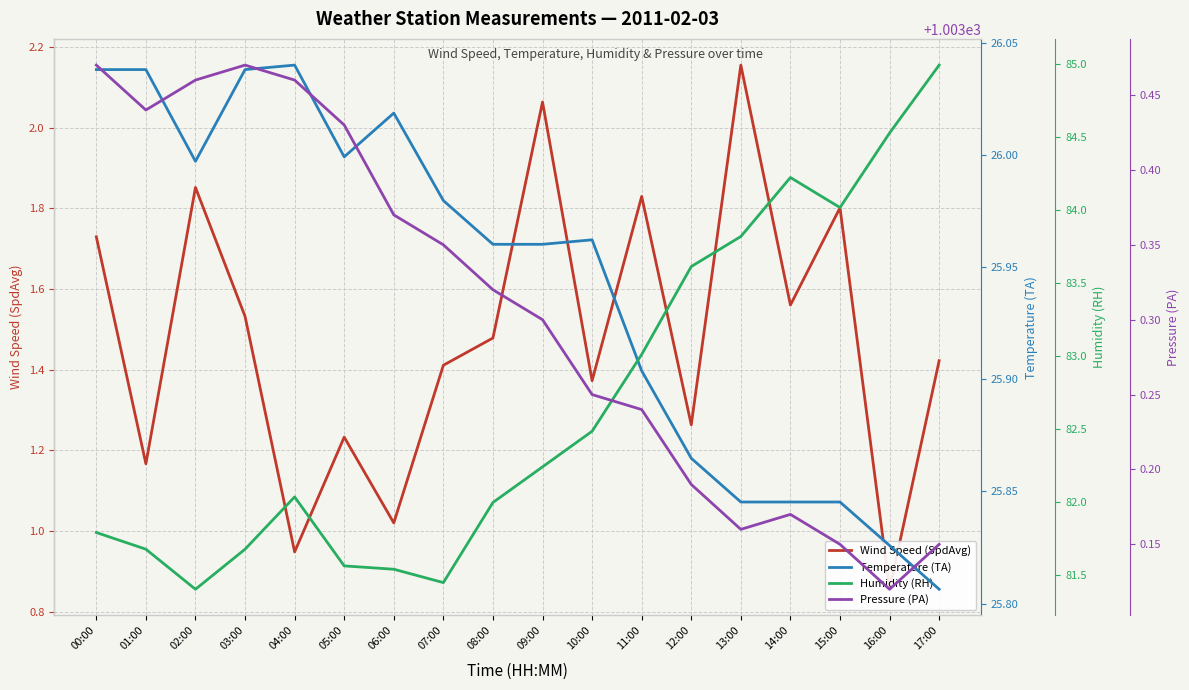

In Wind Speed (SpdAvg), how many points are higher than both neighbors (excluding endpoints)?

6